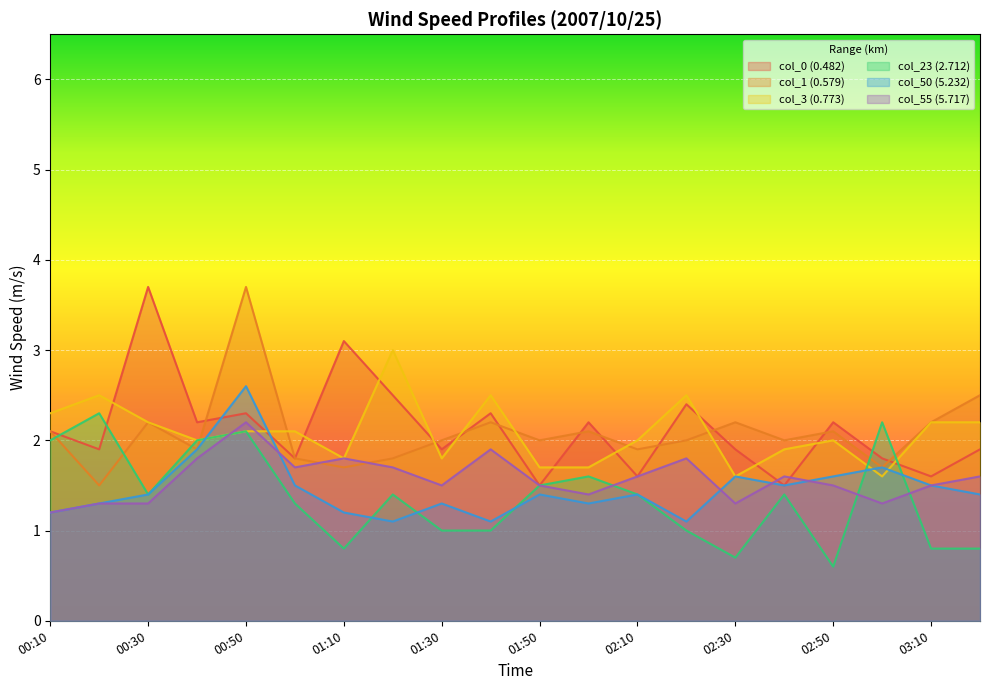

Which category has the lowest value in the col_50 (5.232) series?

01:20